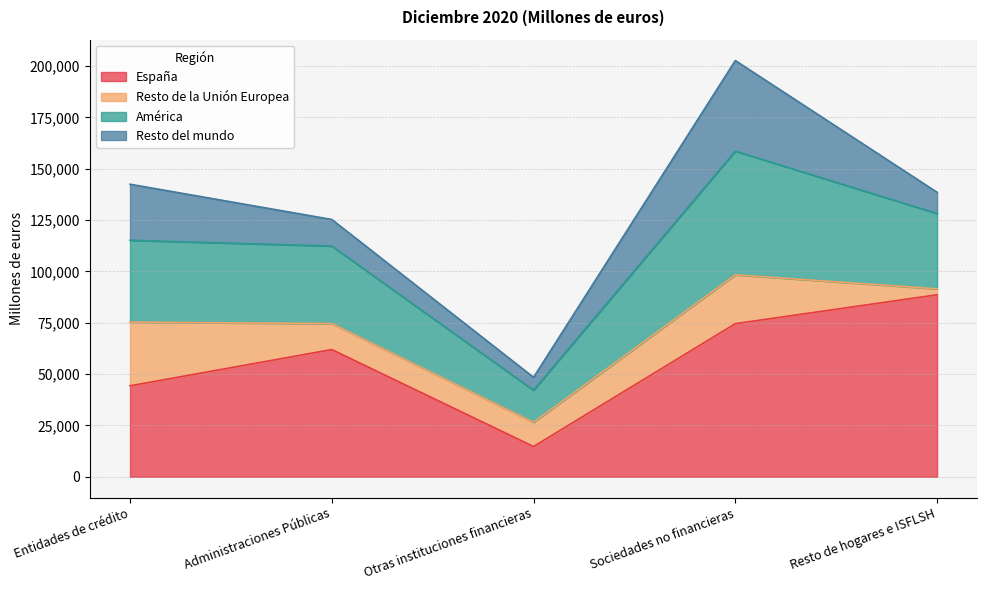

How many lines are shown in the chart?

4